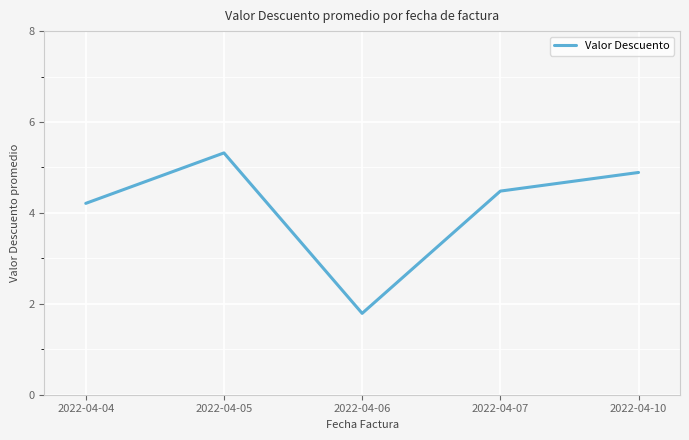

Count the number of data series in this chart.

1